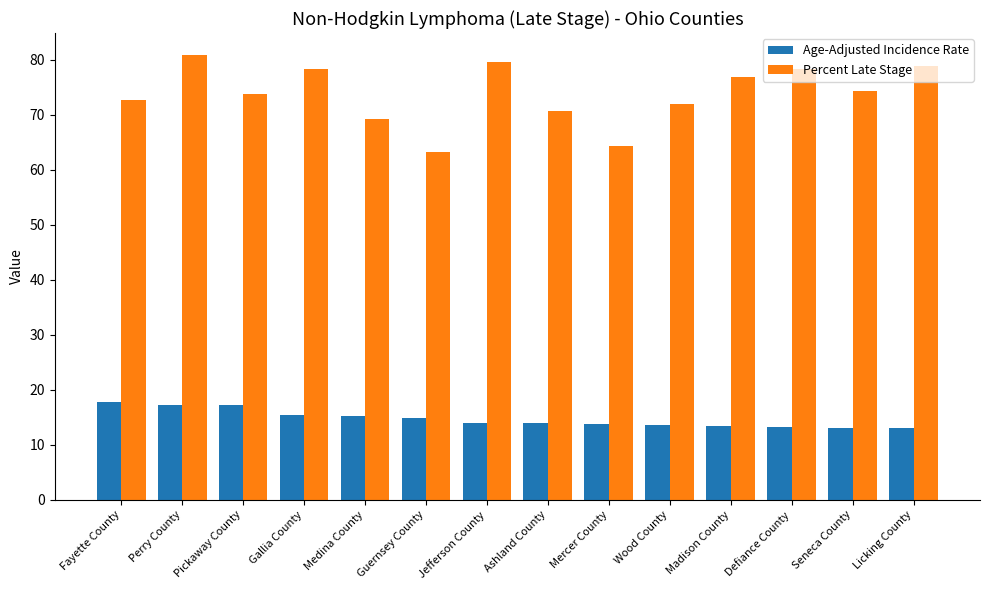

The Age-Adjusted Incidence Rate series shows 25.4 at Gallia County. True or false?

False